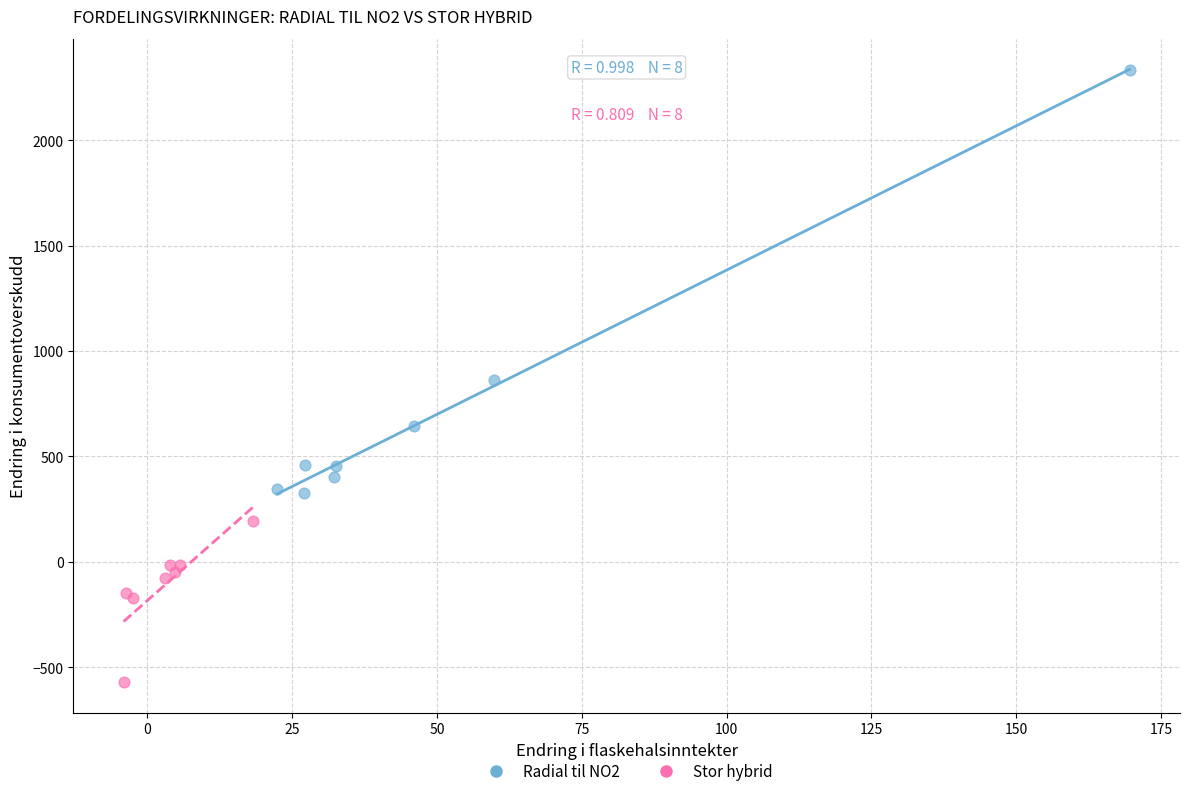

Which series has the largest Y range (max minus min)?

Radial til NO2